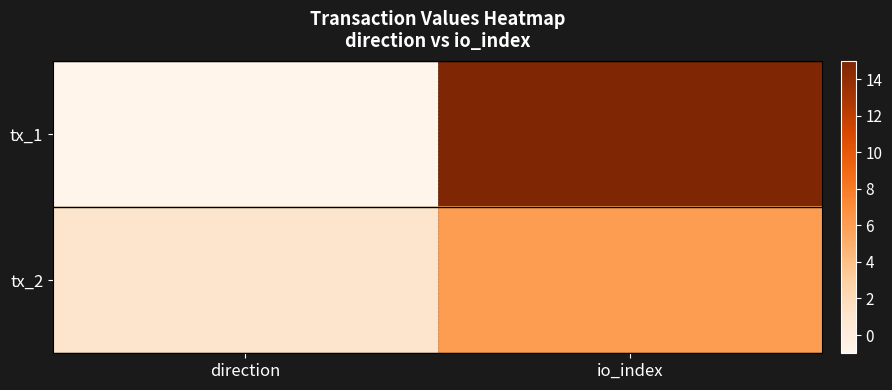

What is the total value across all series at io_index?

21